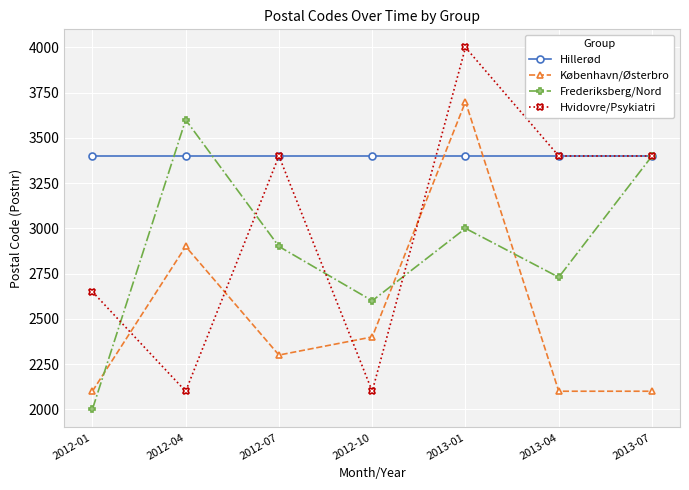

Which series has the largest range (max minus min)?

Hvidovre/Psykiatri